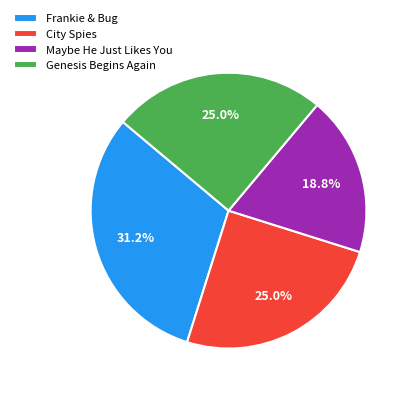

How many slices are in this pie chart?

4